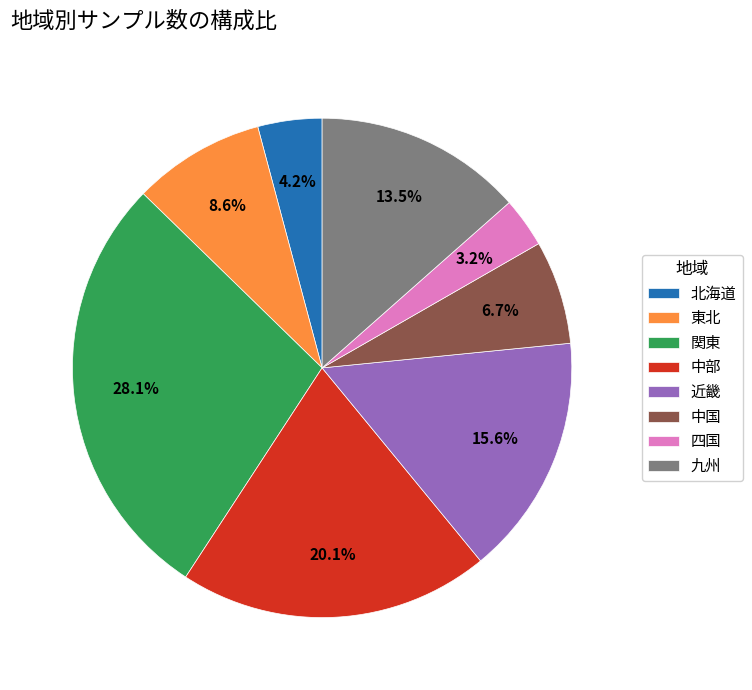

Which has a higher value, 北海道 or 四国?

北海道